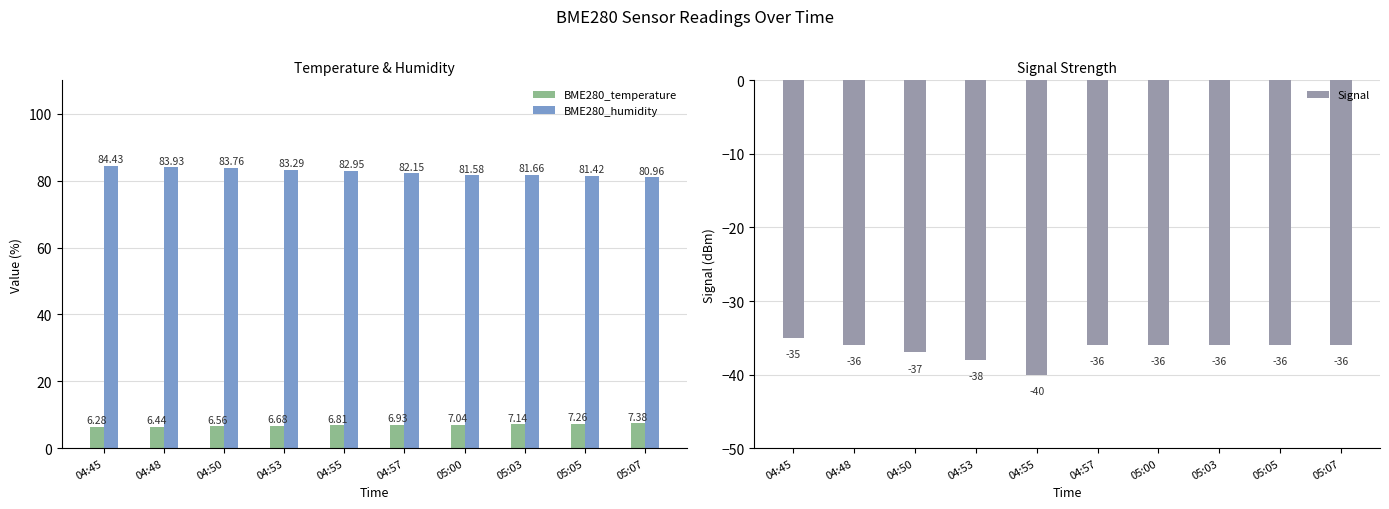

Which label corresponds to the smallest value in the chart?

04:55